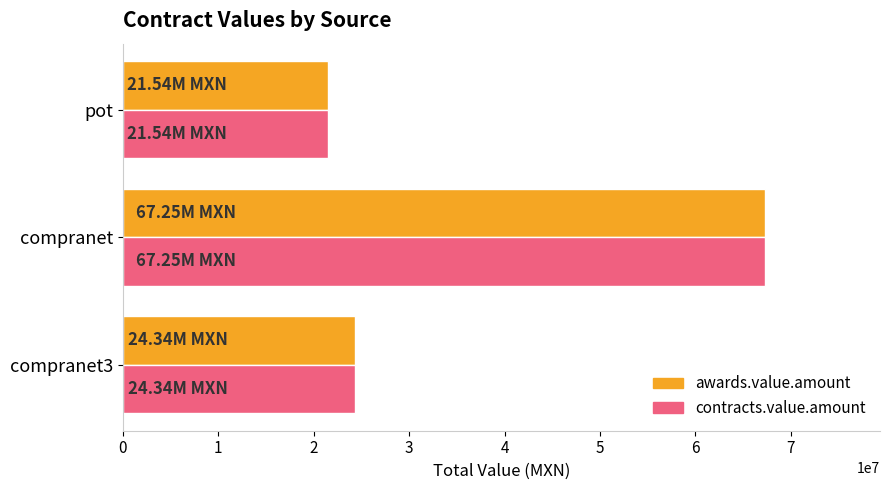

Rank the categories by awards.value.amount value from highest to lowest.

compranet, compranet3, pot